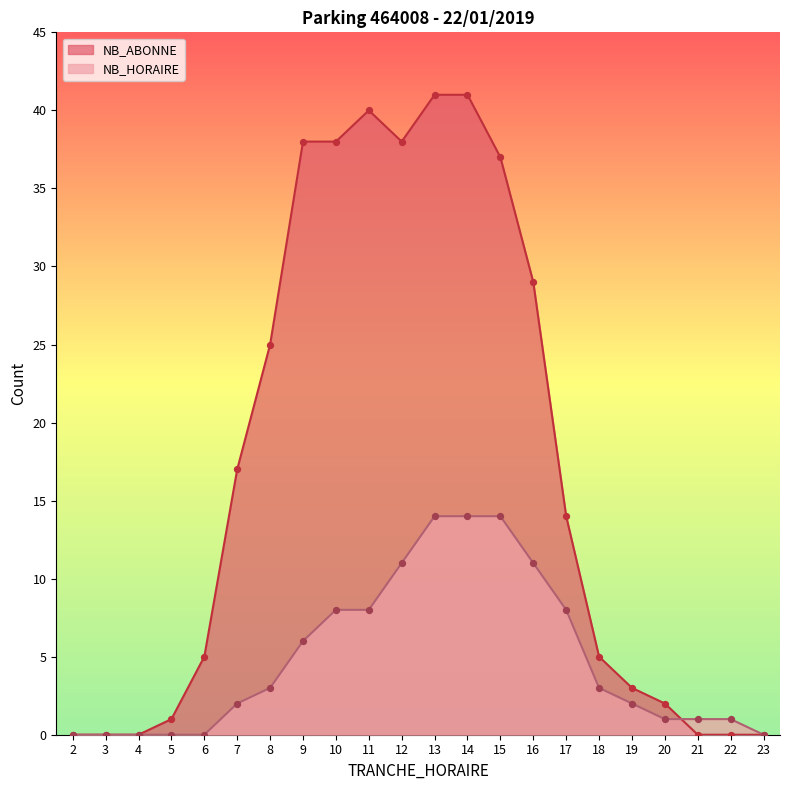

Which series has the largest Y range (max minus min)?

NB_ABONNE